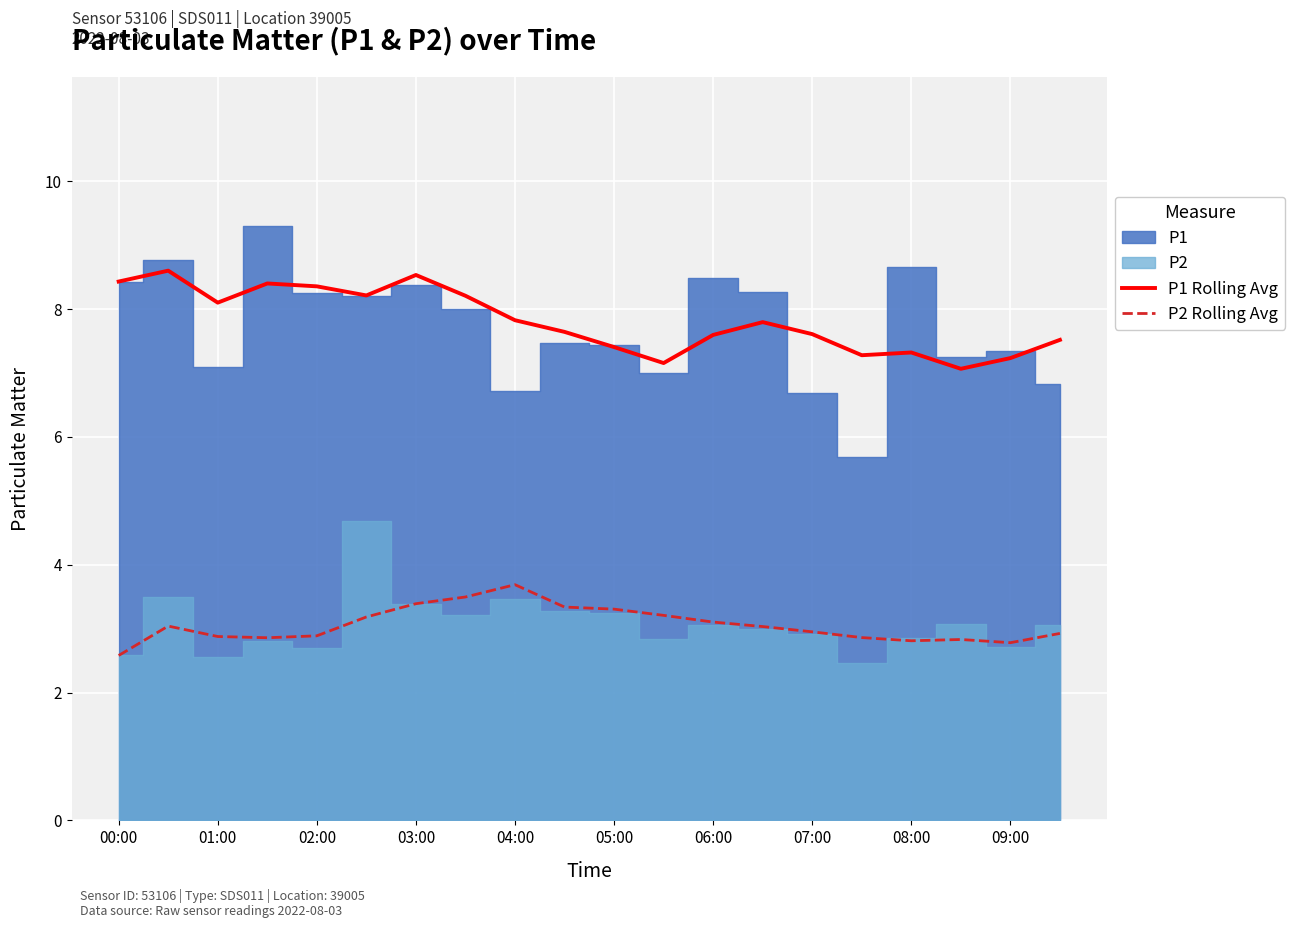

True or false: P2 Rolling Avg and P1 Rolling Avg cross at least once.

False